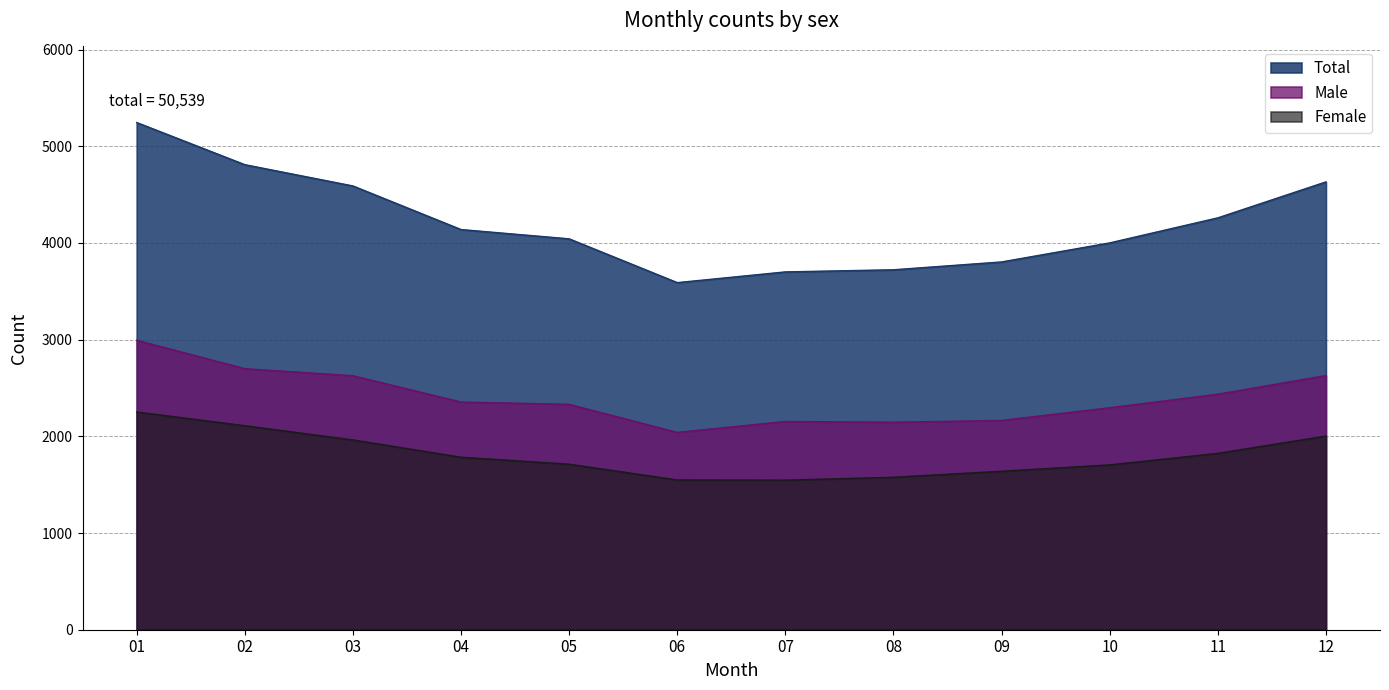

Between 10 and 04, which is larger?

04